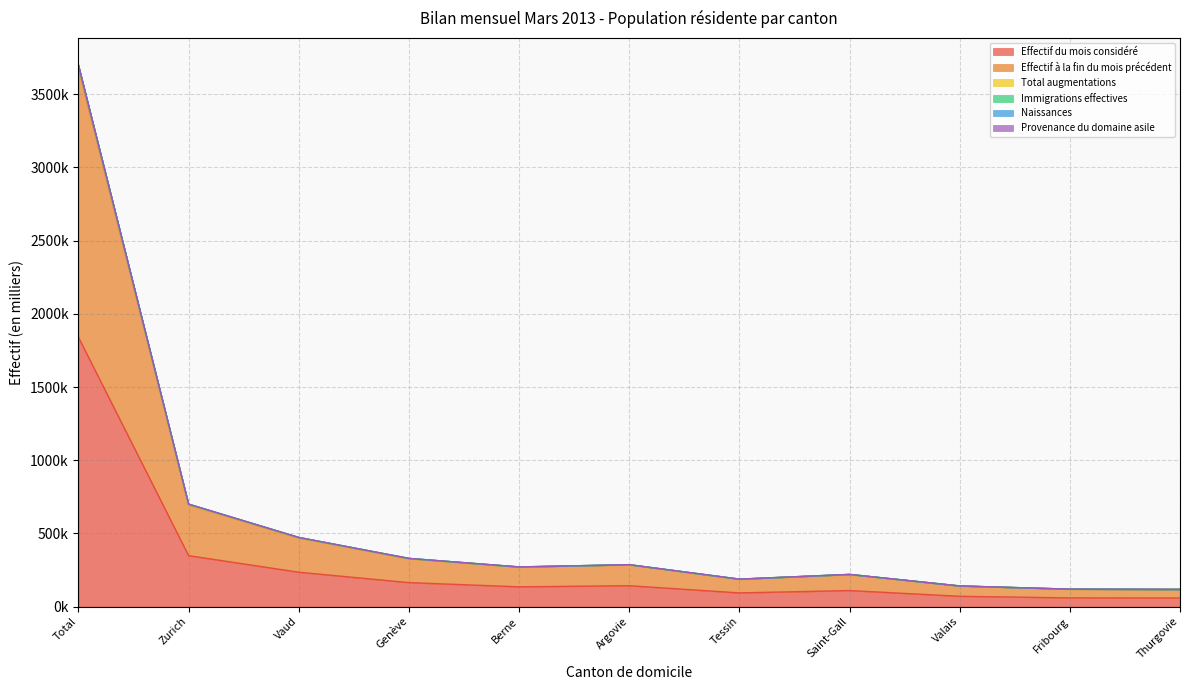

What is the difference between the Total augmentations values at Total and Valais?

3557.8